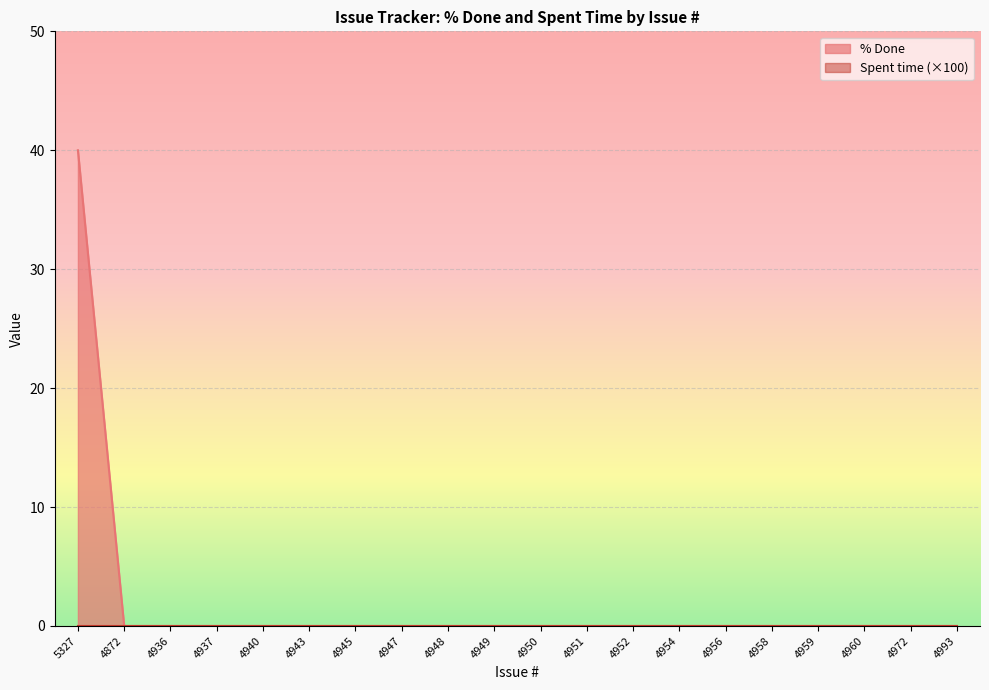

Reading right to left, what are all the values shown in this chart?

4993=0	4972=0	4960=0	4959=0	4958=0	4956=0	4954=0	4952=0	4951=0	4950=0	4949=0	4948=0	4947=0	4945=0	4943=0	4940=0	4937=0	4936=0	4872=0	5327=40